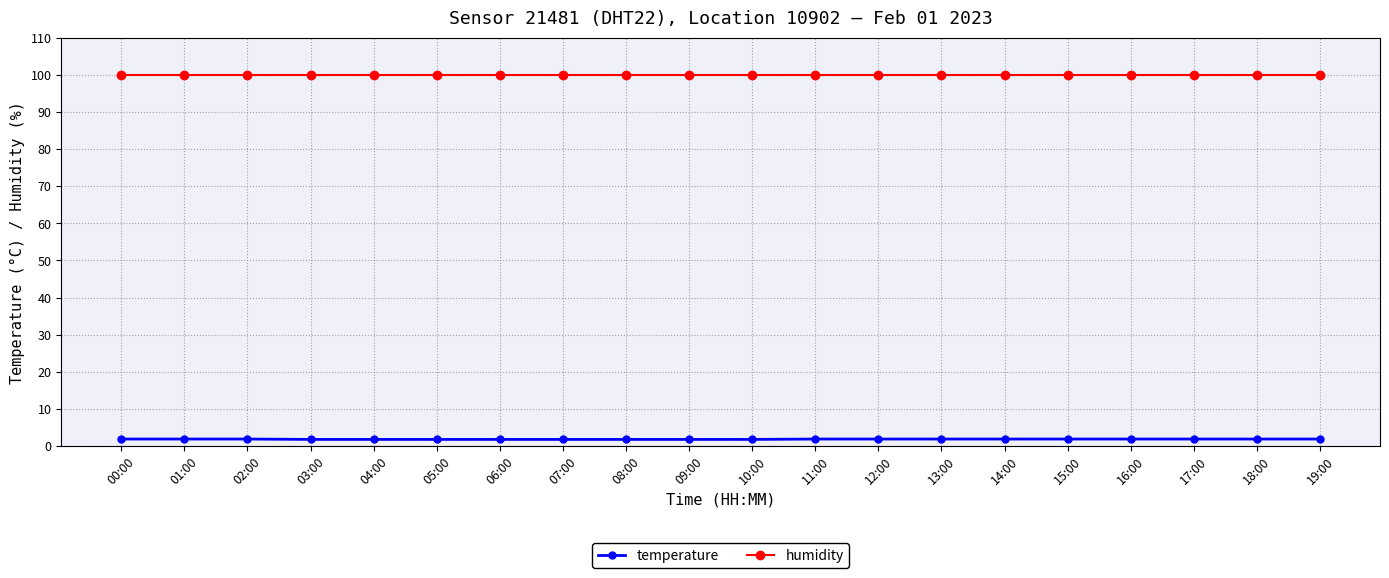

What is the value of the humidity point at the 17th from the left?

99.9